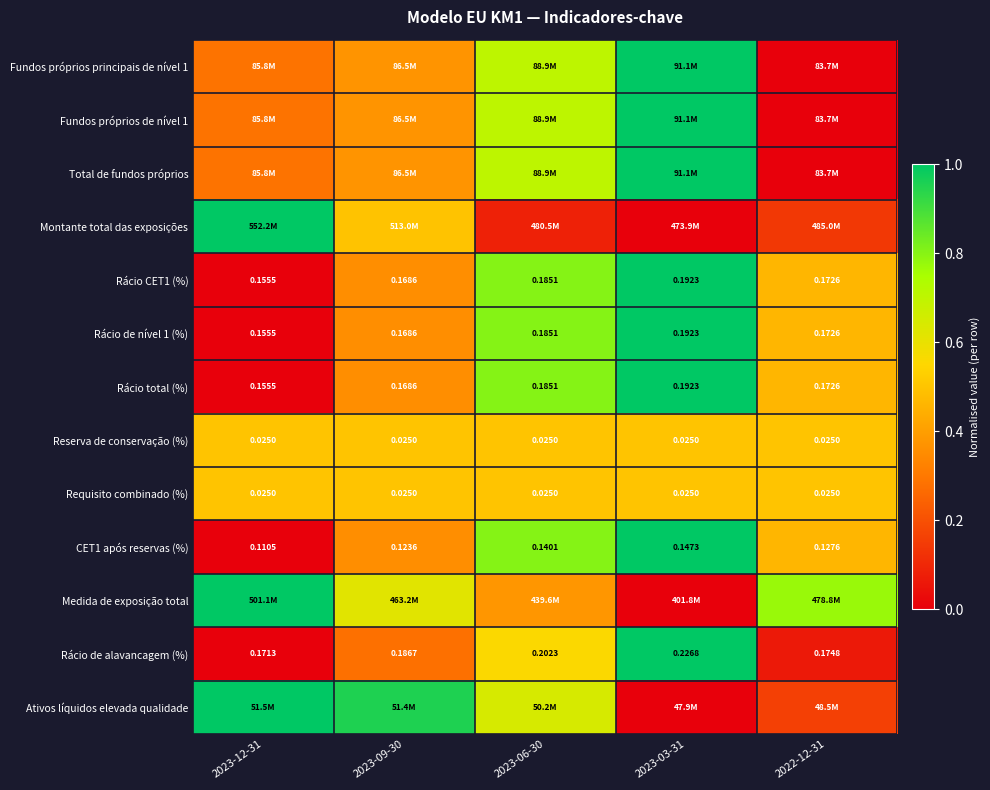

Rank the series at 2023-09-30 from lowest to highest value.

Rácio de alavancagem (%), Rácio CET1 (%), Rácio de nível 1 (%), Rácio total (%), CET1 após reservas (%), Fundos próprios principais de nível 1, Fundos próprios de nível 1, Total de fundos próprios, Montante total das exposições, Reserva de conservação (%), Requisito combinado (%), Medida de exposição total, Ativos líquidos elevada qualidade